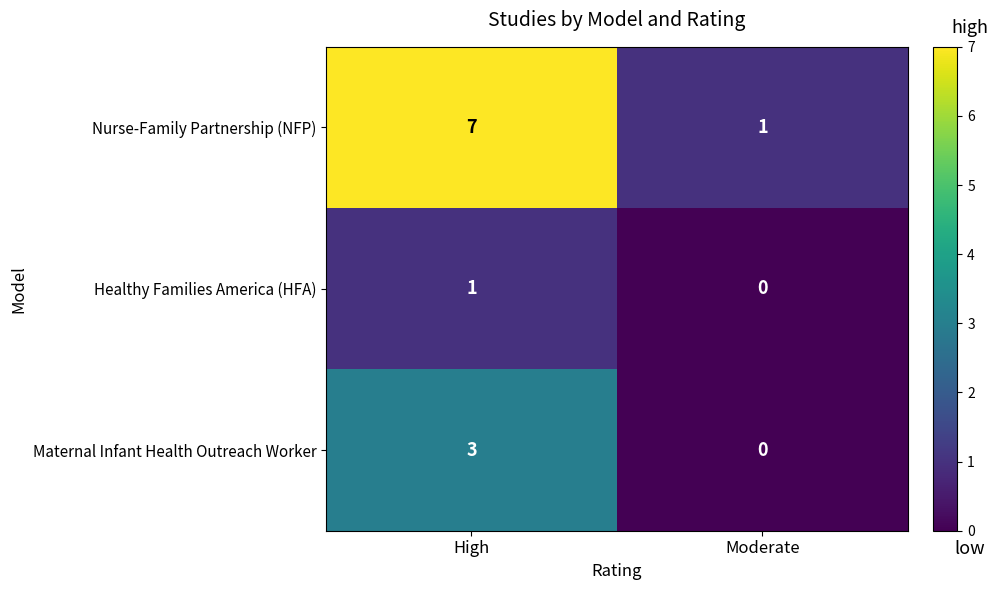

What is the greatest value displayed?

7